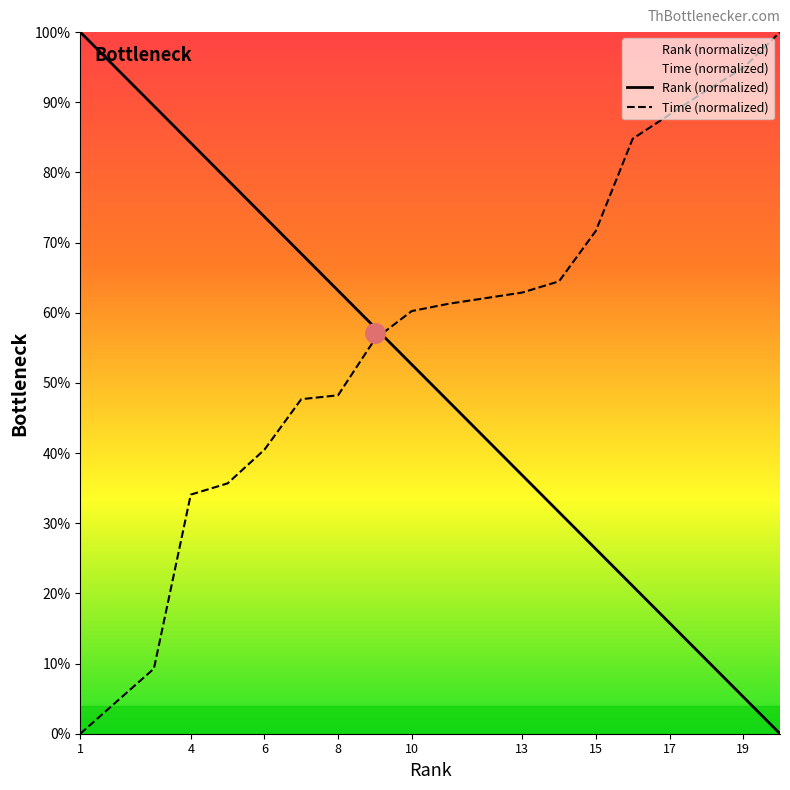

The value of Time (normalized) at 4 is 34.1. True or false?

True